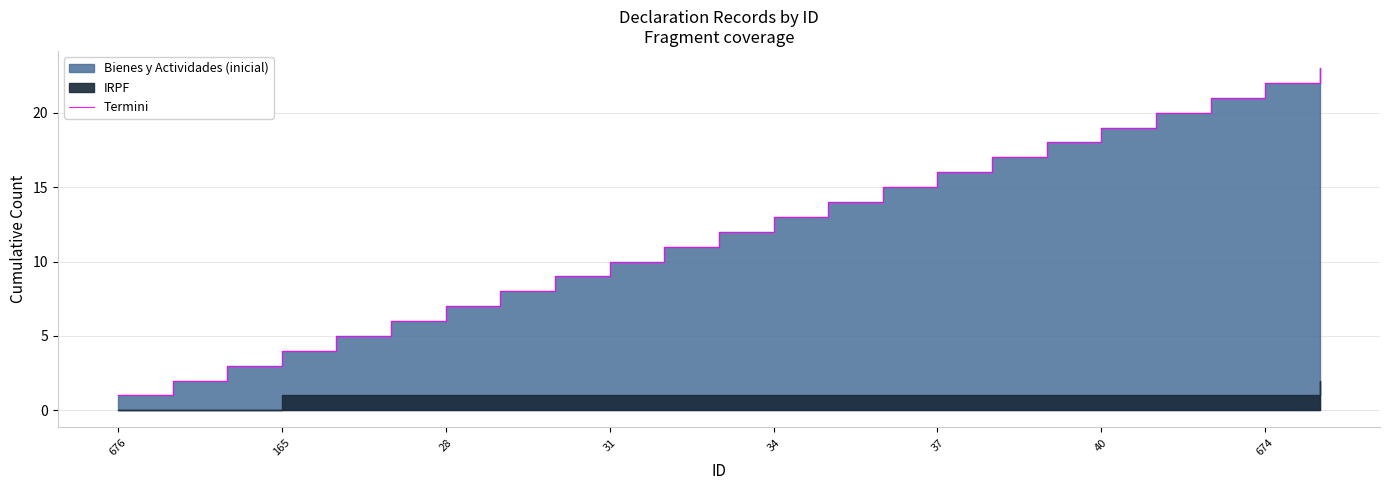

True or false: the data shows 31 at 20.

False